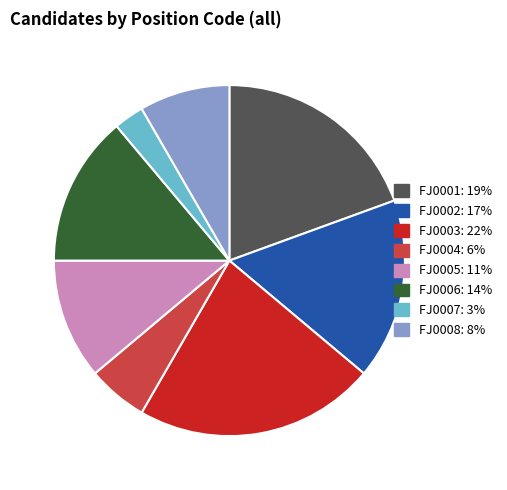

Between FJ0002 and FJ0007, which is larger?

FJ0002